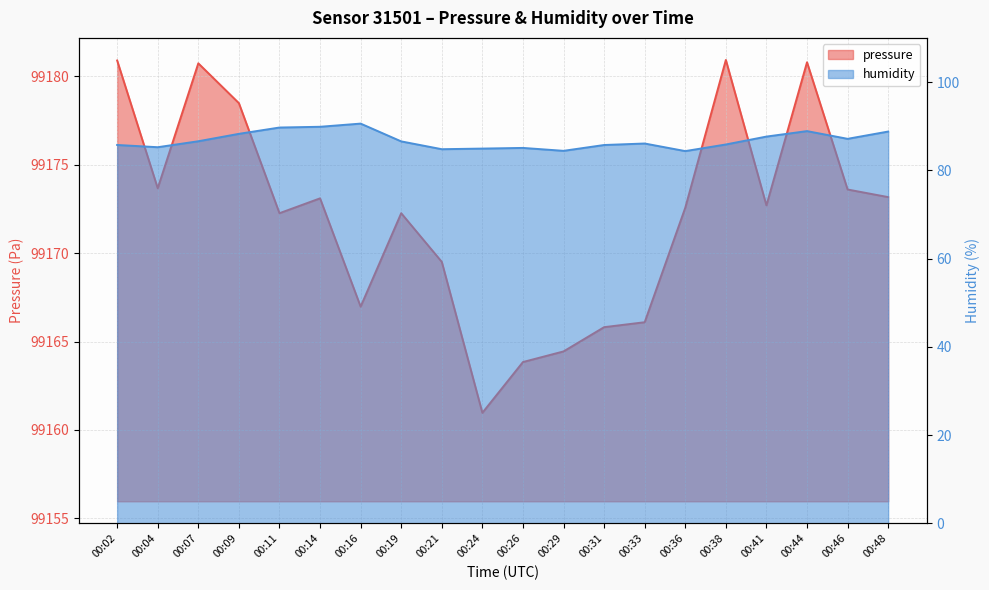

What is the minimum value for humidity?

84.3